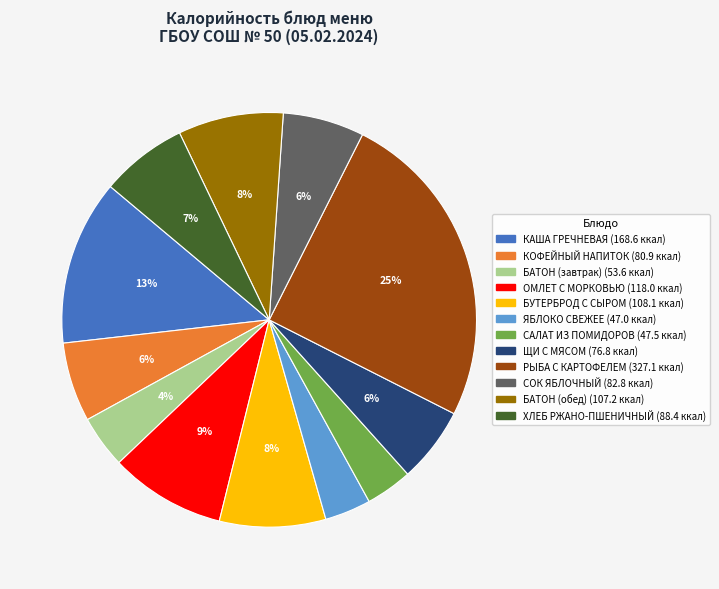

To the nearest percent, what is the combined percentage of ХЛЕБ РЖАНО-ПШЕНИЧНЫЙ and БАТОН (завтрак)?

11%